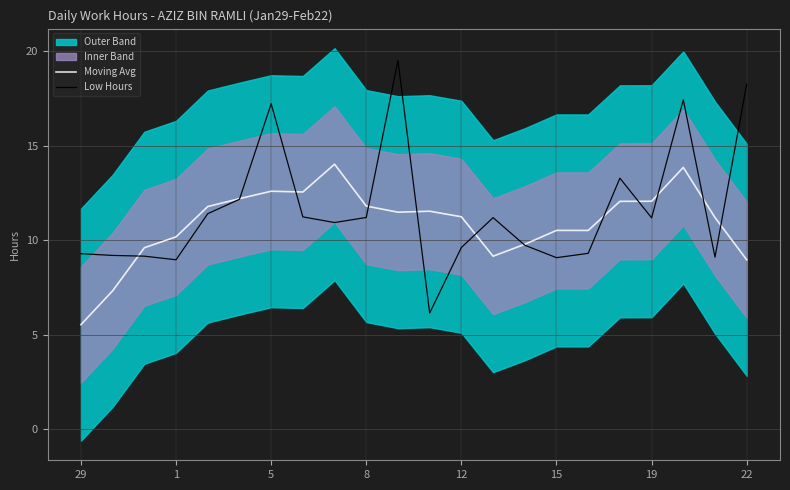

List the series in order of their overall mean, highest first.

Low Hours, Moving Avg